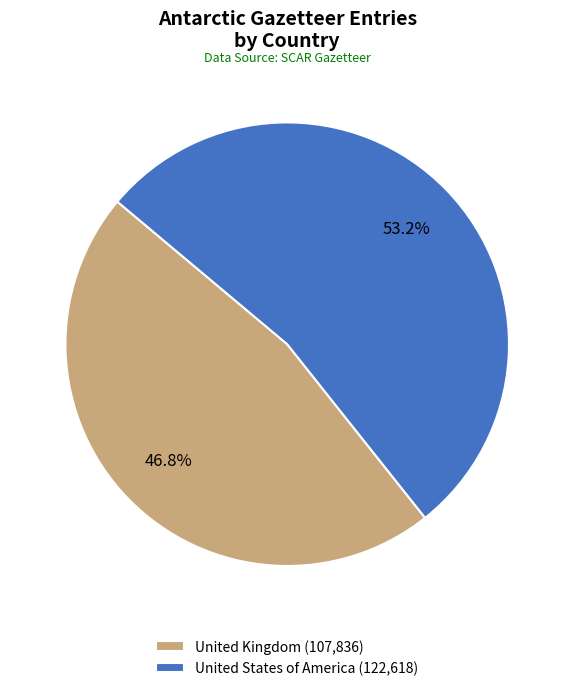

Rank the categories by value from highest to lowest.

United States of America, United Kingdom